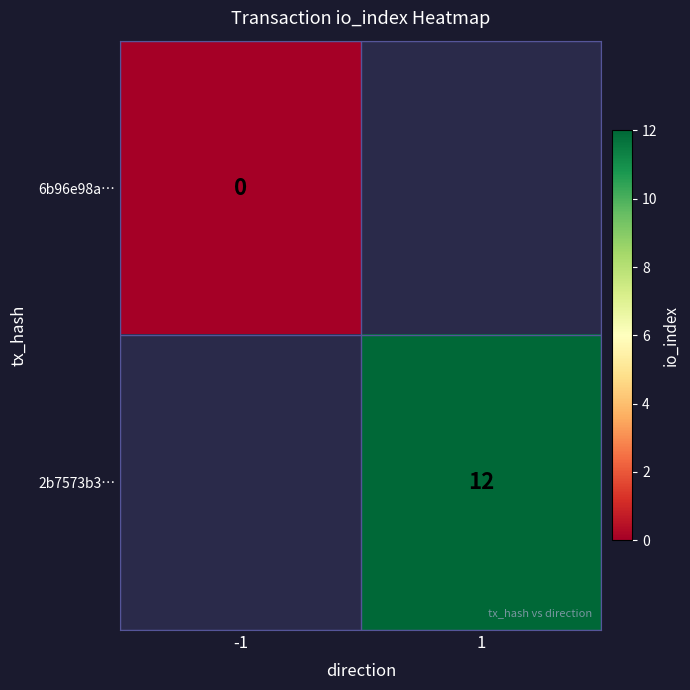

Rank the series by their maximum value, from lowest to highest.

6b96e98a…, 2b7573b3…